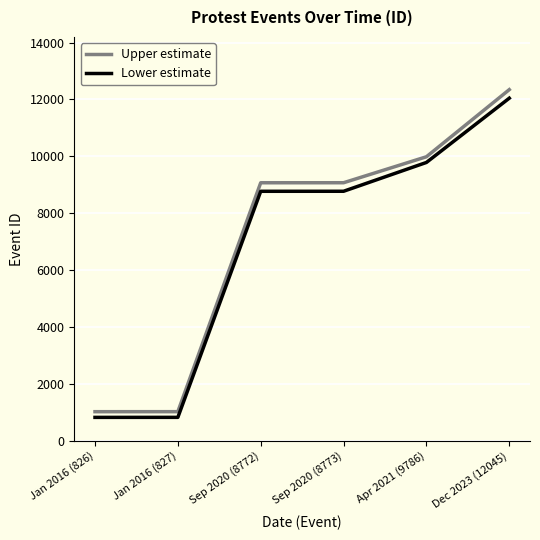

List the series in order of their overall mean, highest first.

Upper estimate, Lower estimate